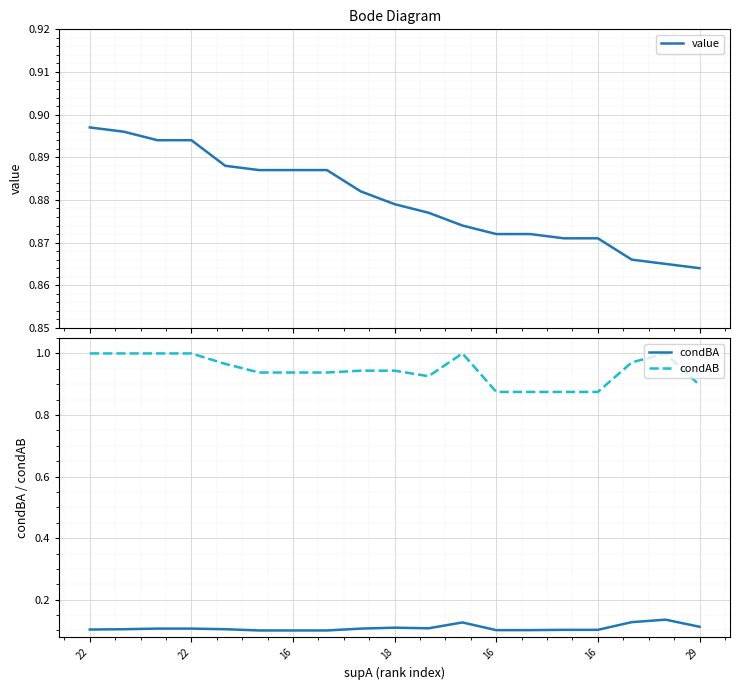

Which series has the widest spread of values?

condAB